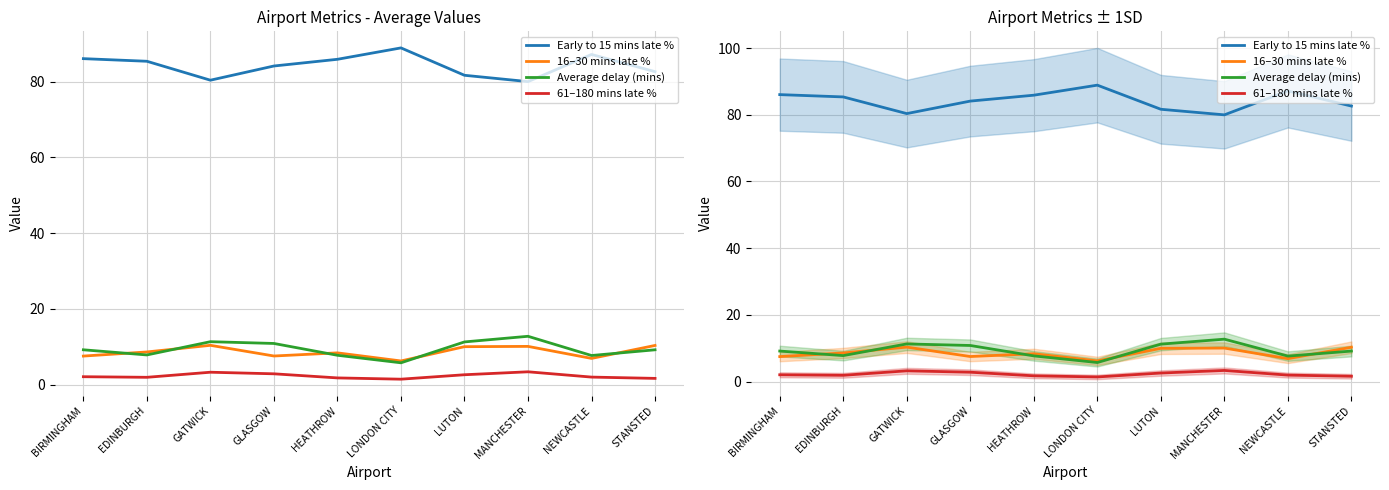

What value does the Early to 15 mins late % series have at STANSTED?

82.6